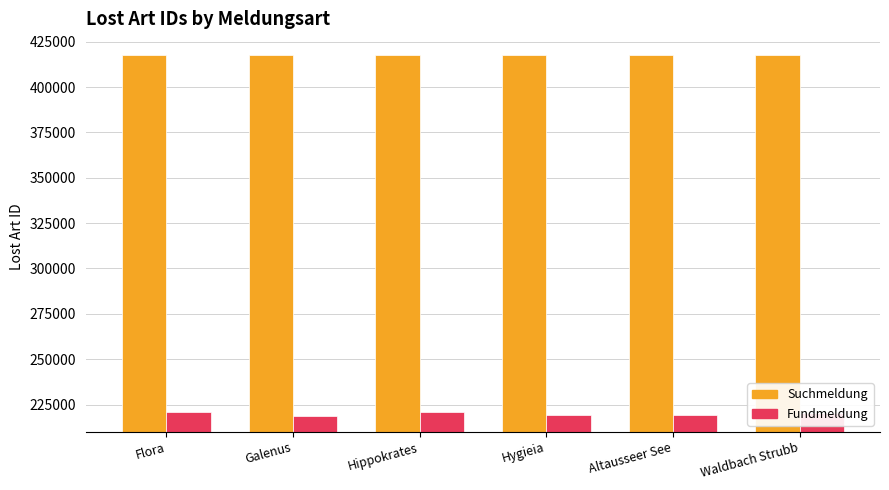

What is the highest value of the Fundmeldung series?

220997